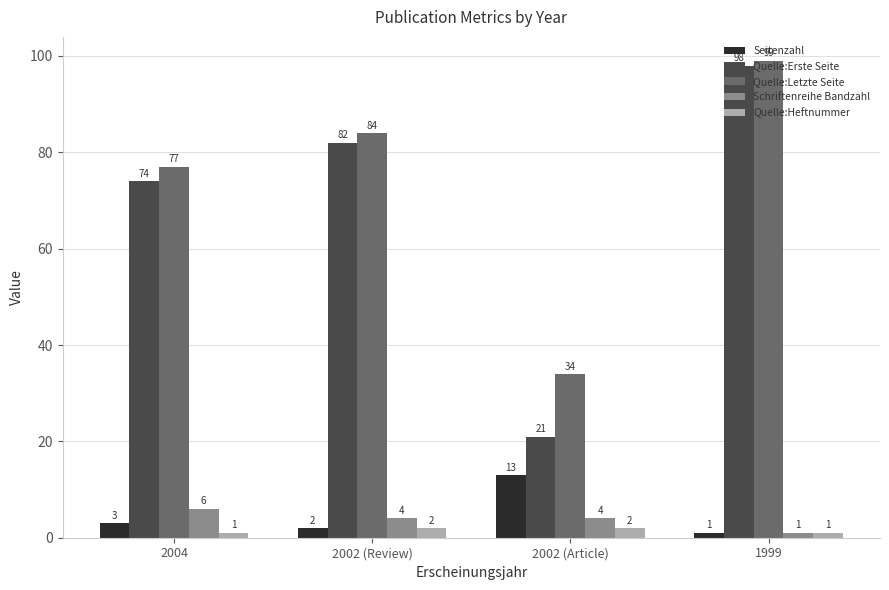

Where is Quelle:Erste Seite nearest to the value 59?

2004